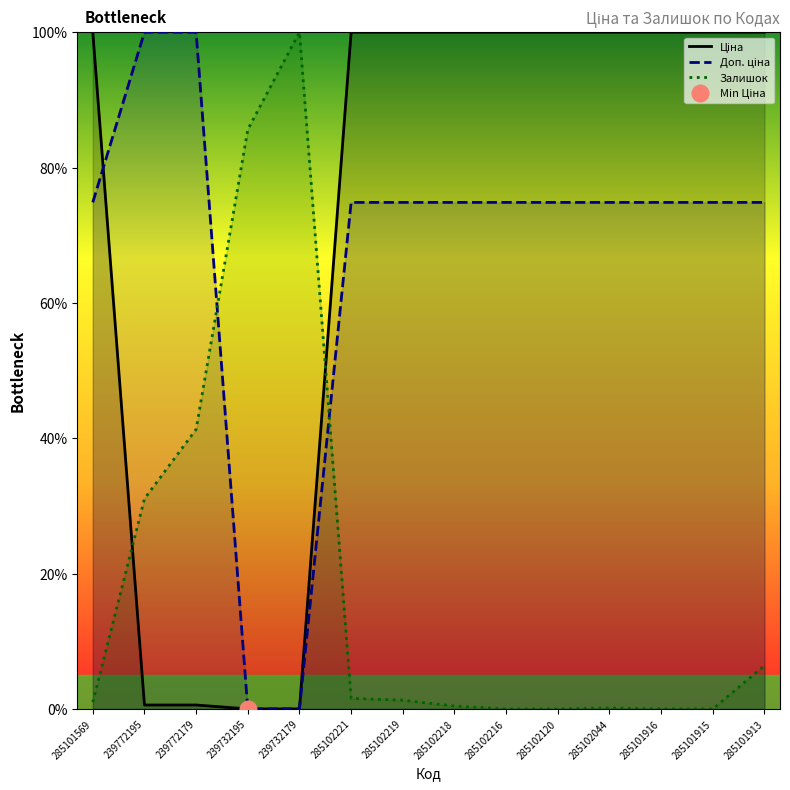

What is the total value across all series at 285102216?

174.8